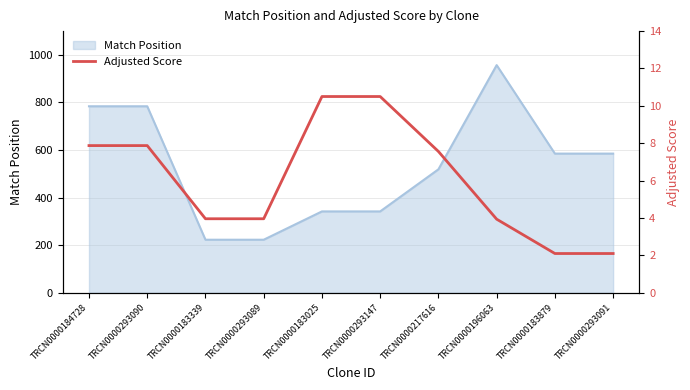

True or false: the data shows 3.9 at TRCN0000196063.

True